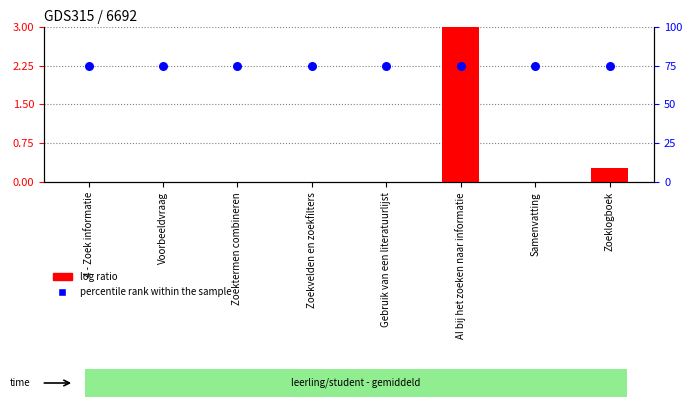

What are all the series names shown in the legend?

log ratio, percentile rank within the sample